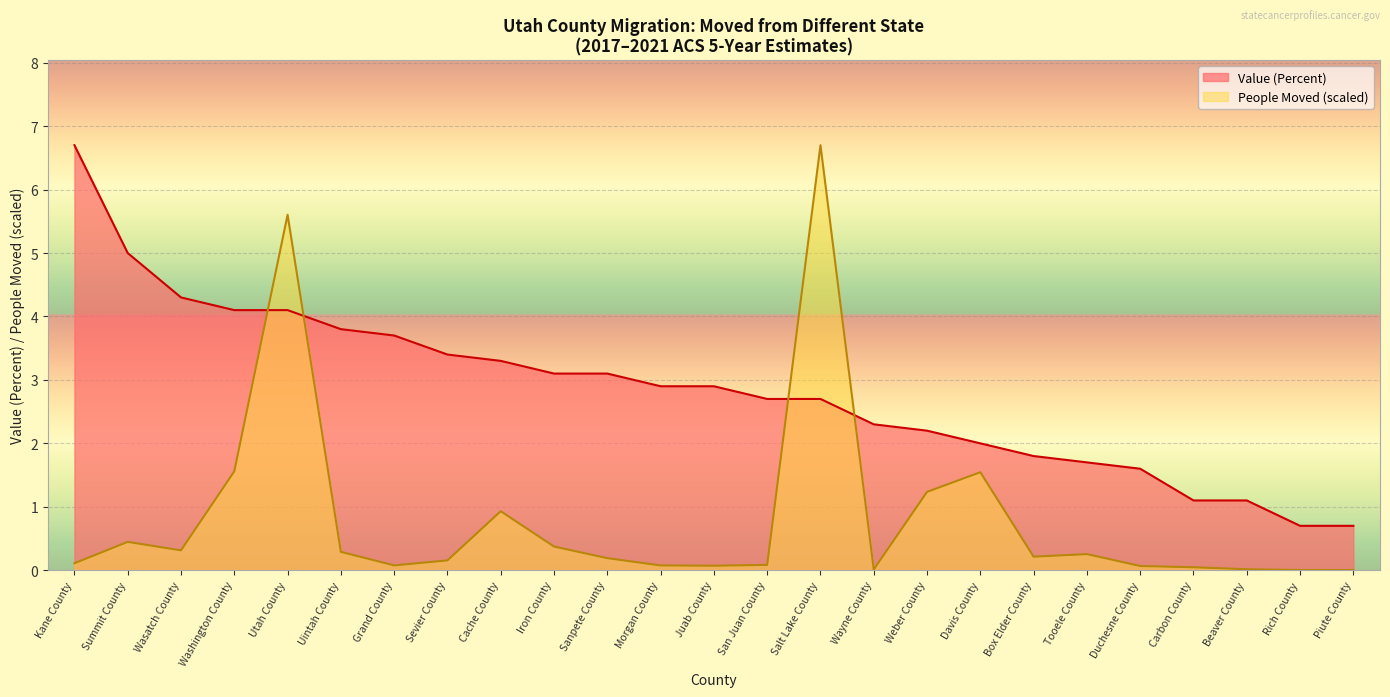

Which has a higher value, Beaver County or Weber County?

Weber County